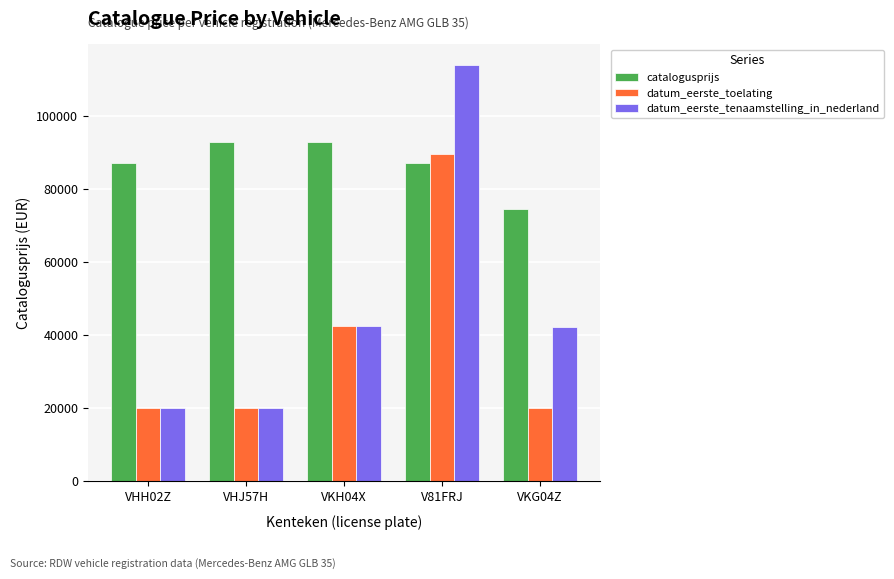

Which series has the largest total across all categories?

catalogusprijs